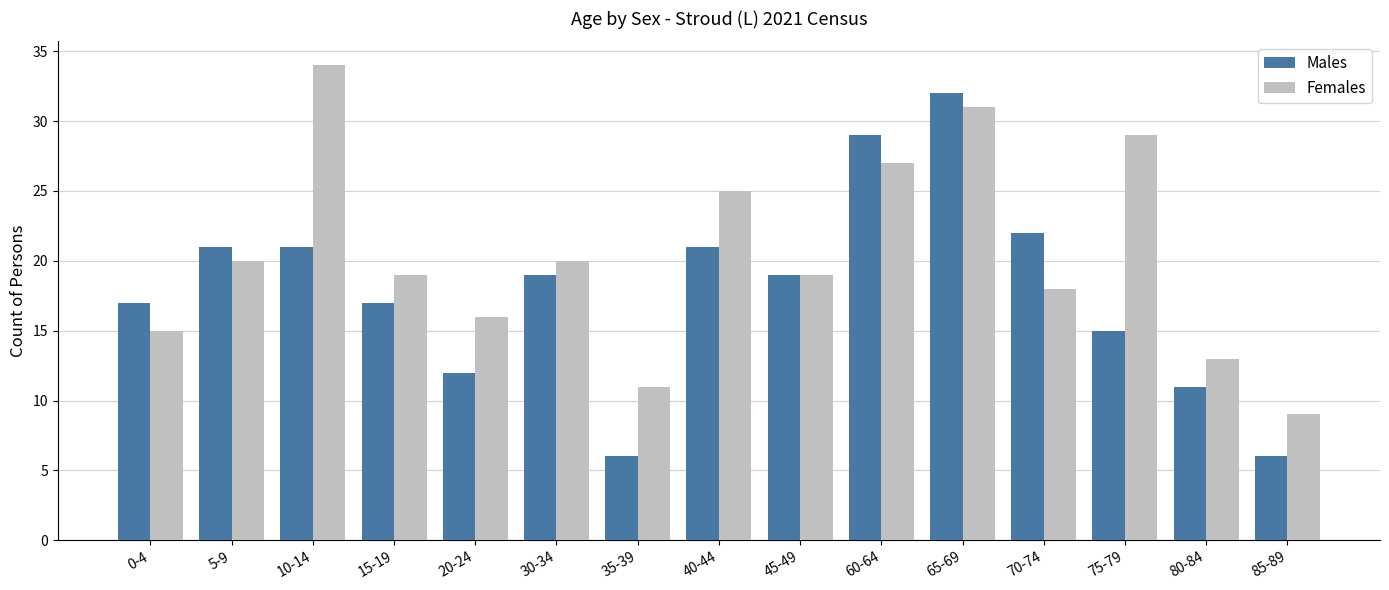

Are the bars grouped side by side (vs. stacked)?

Yes